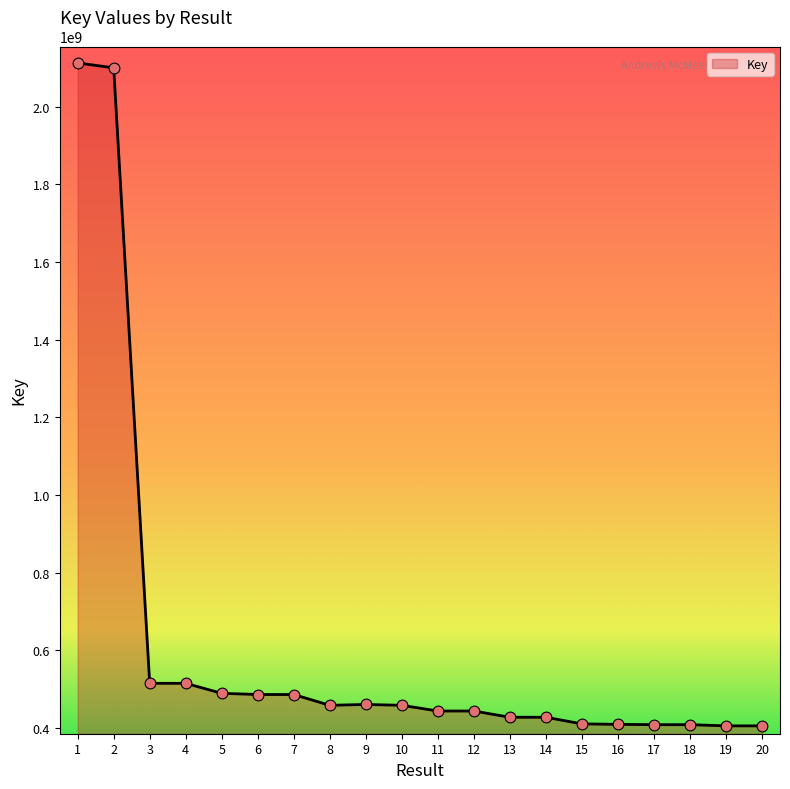

What is the ratio of the value at 16 to the value at 11?

0.9